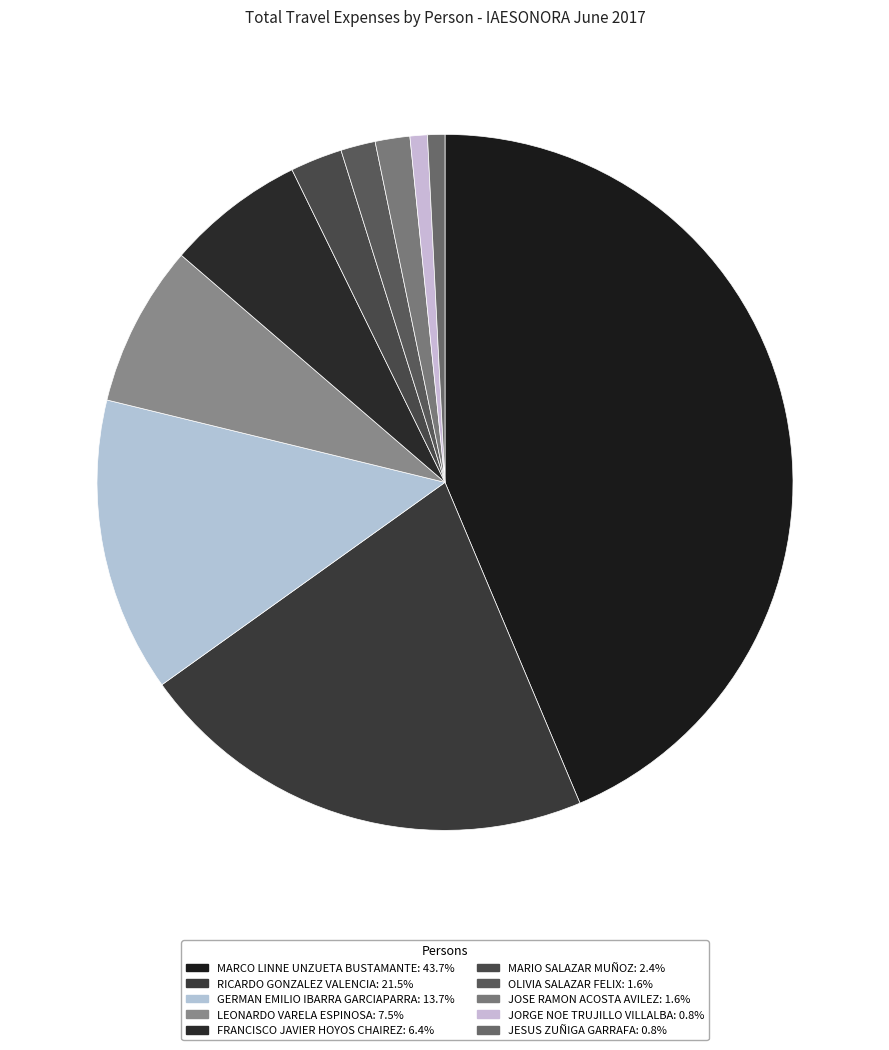

What is the largest slice in the pie chart?

MARCO LINNE UNZUETA BUSTAMANTE